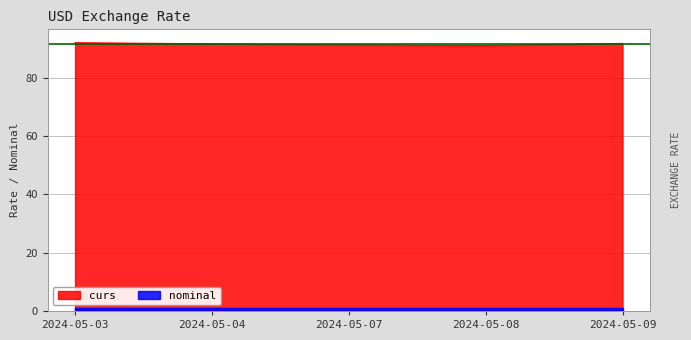

Between 2024-05-04 and 2024-05-07, which is larger?

2024-05-04